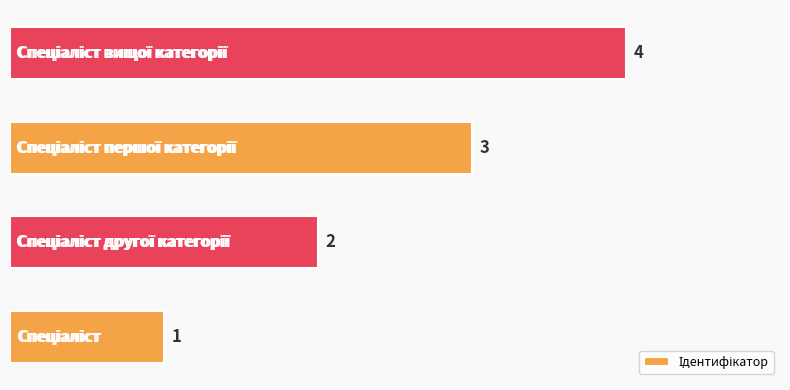

What is the maximum value shown in the chart?

4